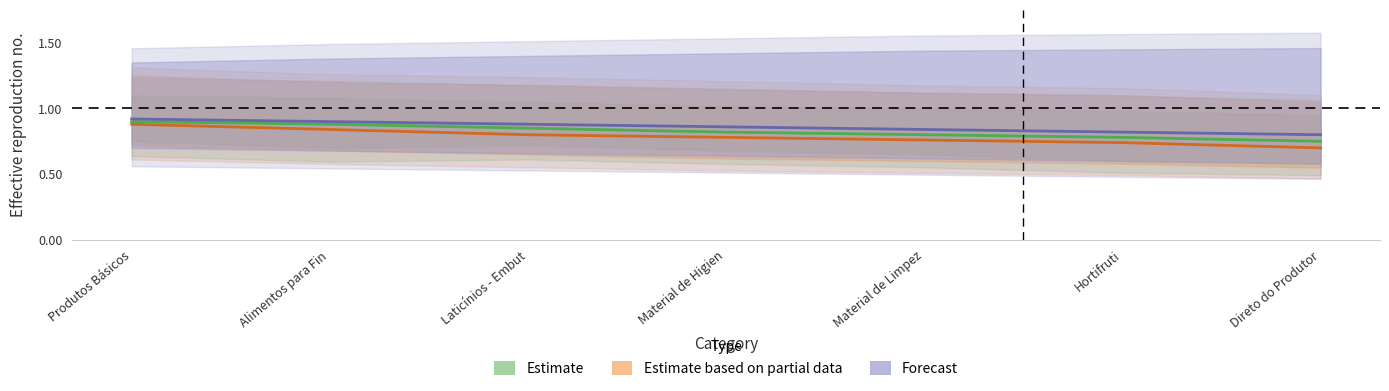

List the series in order of their overall mean, highest first.

Forecast, Estimate, Estimate based on partial data